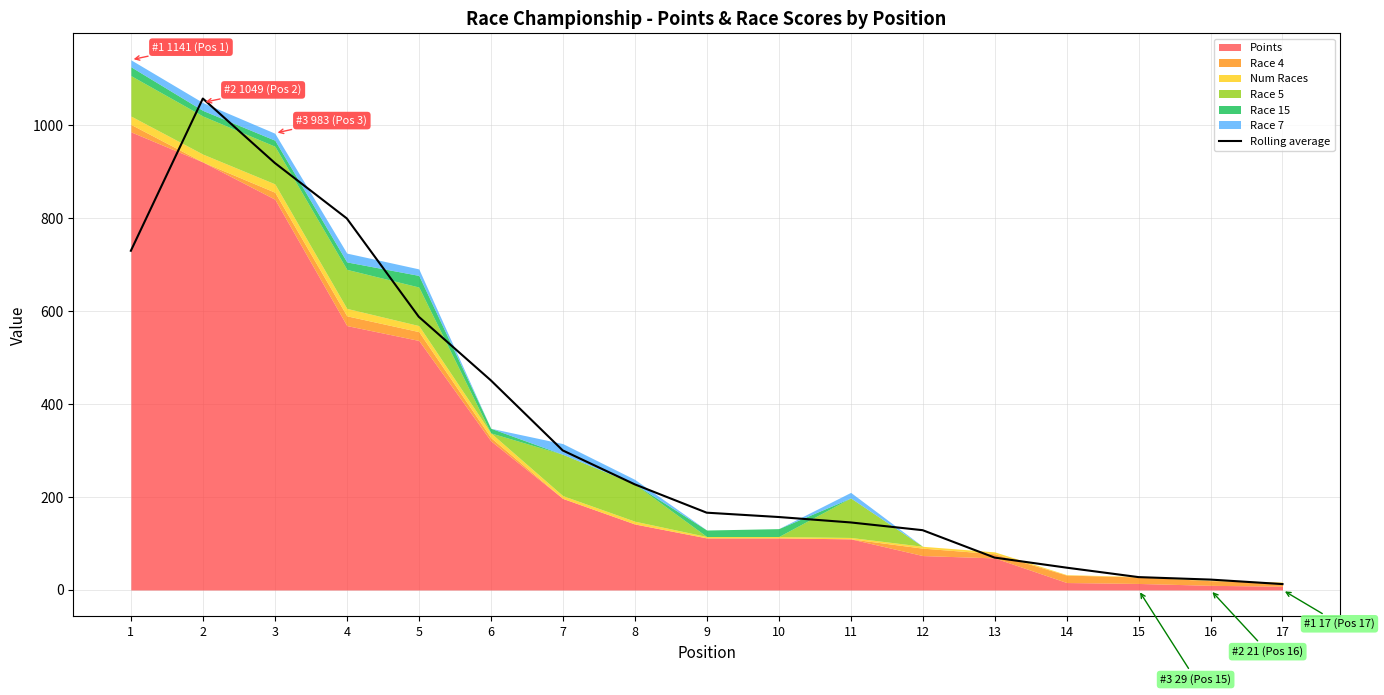

At which label is the value closest to 535?

5